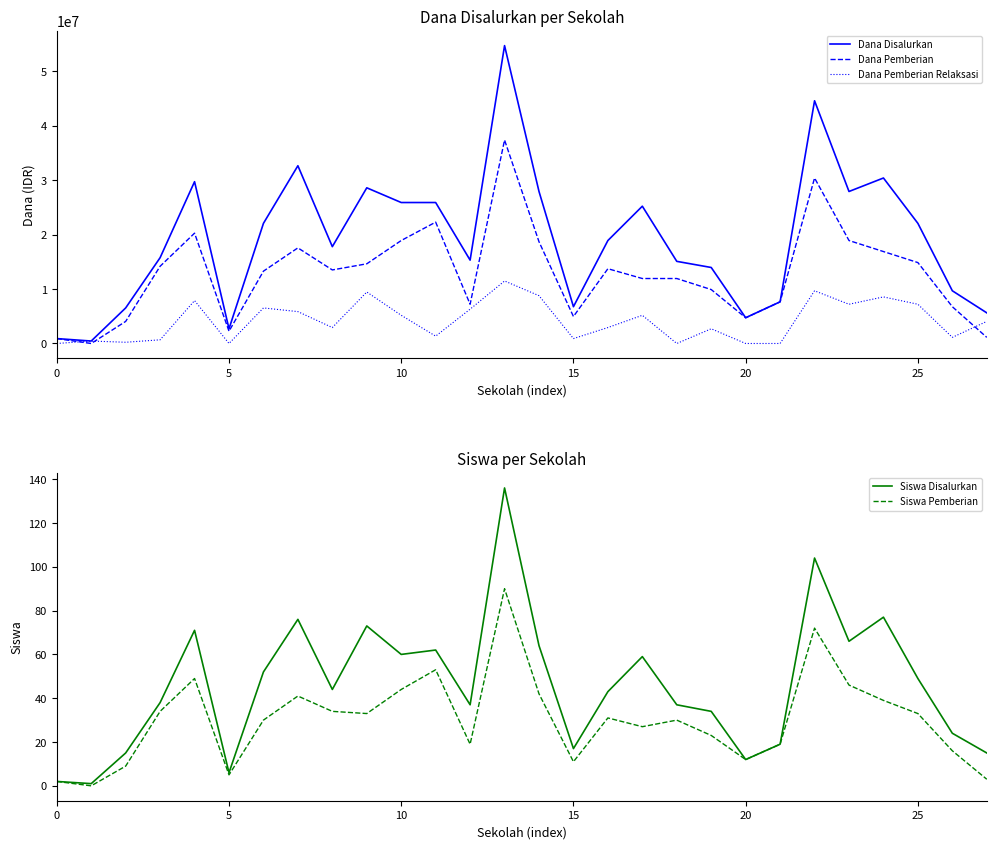

What are all the series names shown in the legend?

Dana Disalurkan, Dana Pemberian, Dana Pemberian Relaksasi, Siswa Disalurkan, Siswa Pemberian